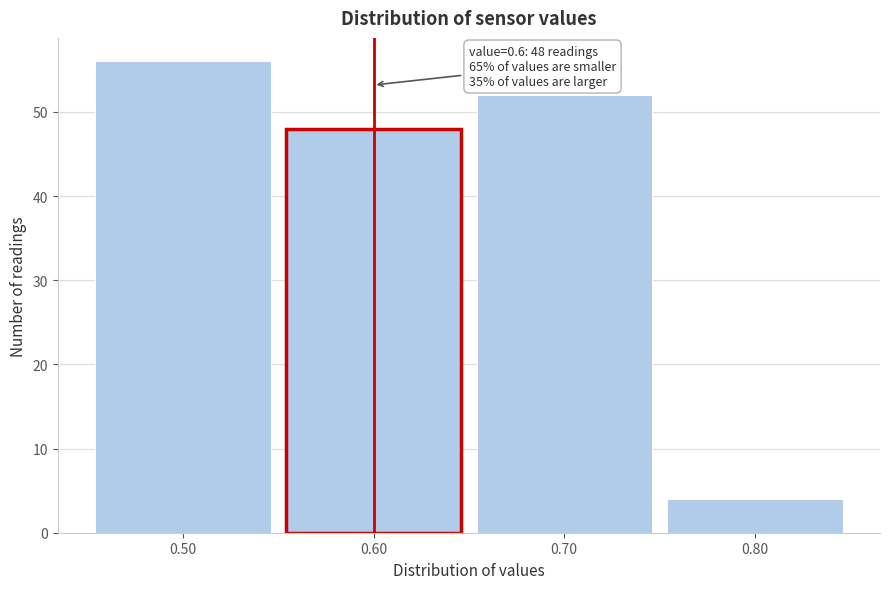

Over which range of the x-axis is the bar tallest?

0.45 to 0.55